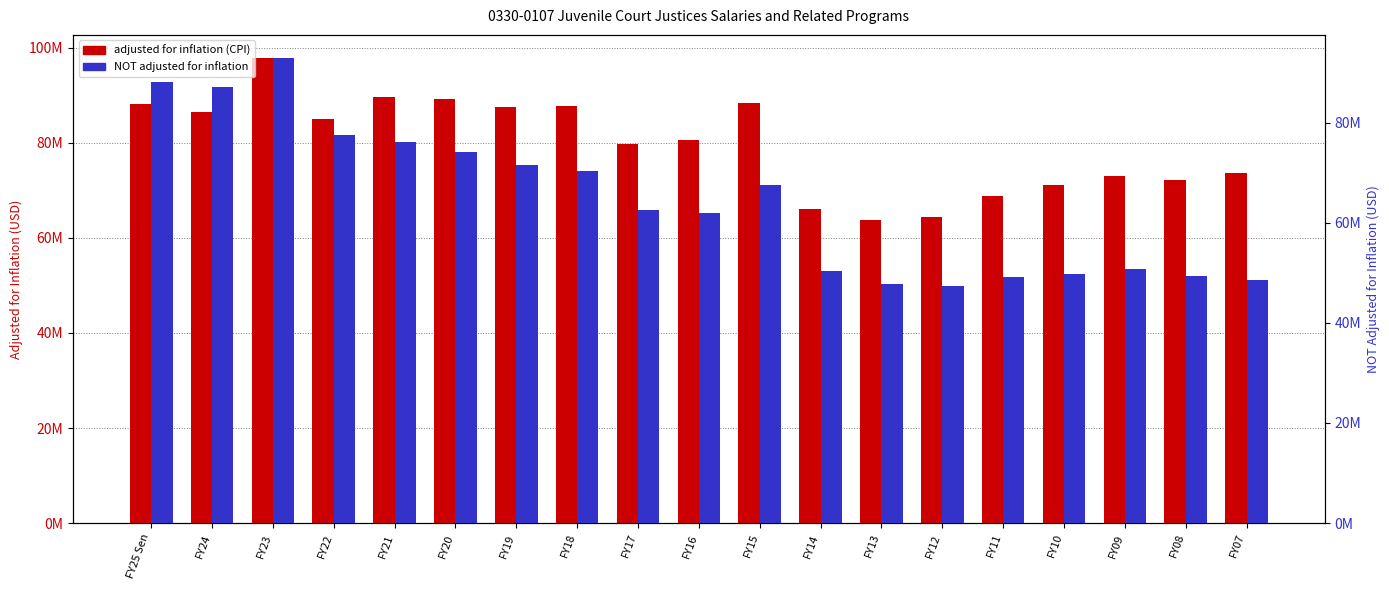

At which label does NOT adjusted for inflation reach its peak?

FY23